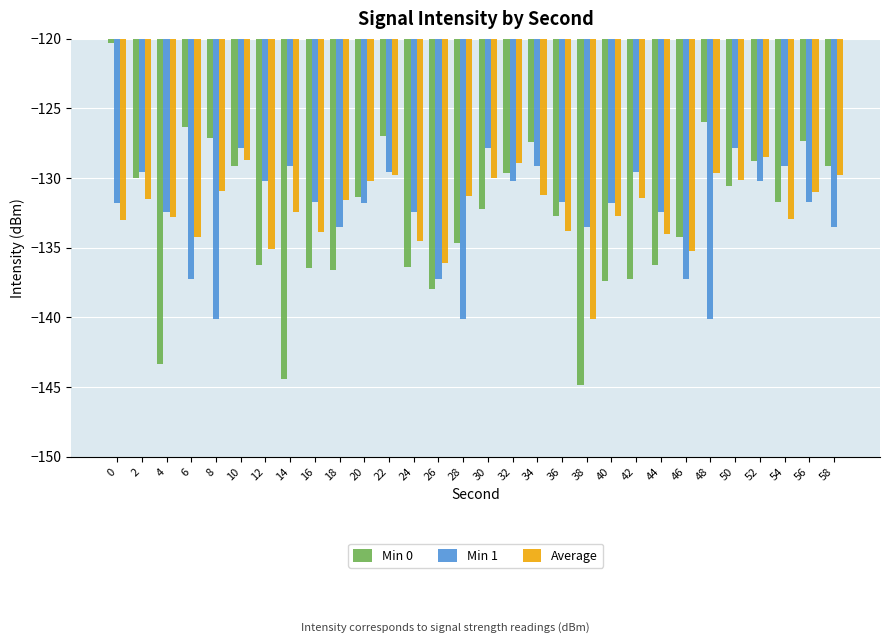

Is it true that Average equals -131.2 at 34?

True